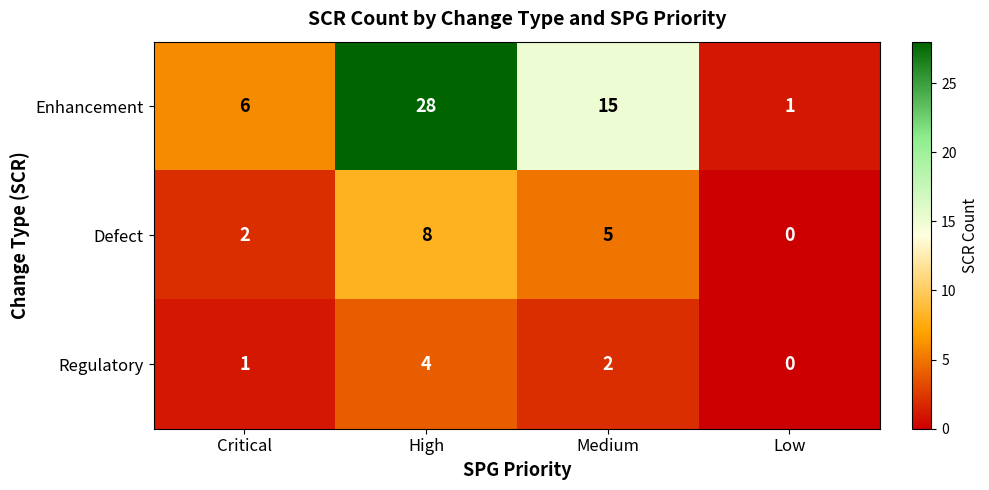

Reading left to right, extract all data points from this chart.

Enhancement: Critical=6	High=28	Medium=15	Low=1
Defect: Critical=2	High=8	Medium=5	Low=0
Regulatory: Critical=1	High=4	Medium=2	Low=0